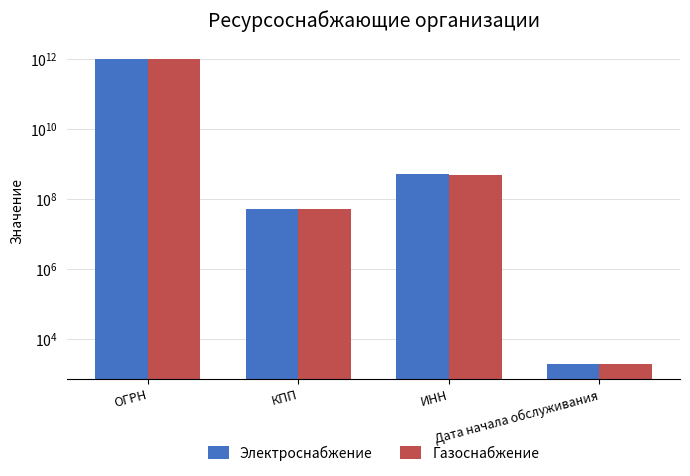

Between ОГРН and Дата начала обслуживания, which is larger?

ОГРН